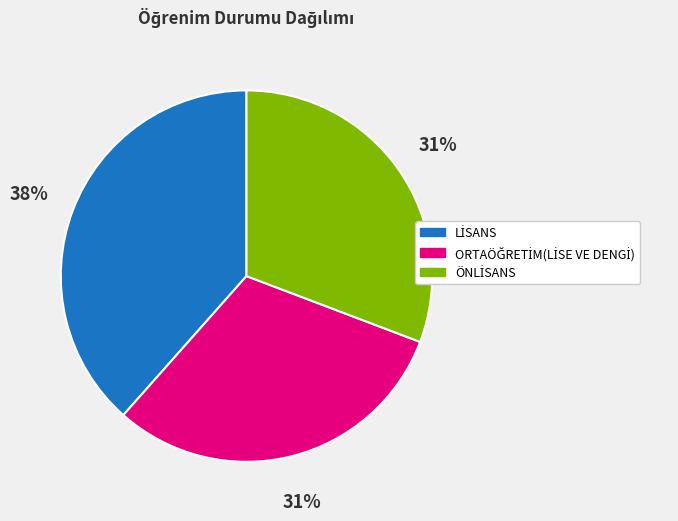

To the nearest percent, what is the average slice percentage?

33%